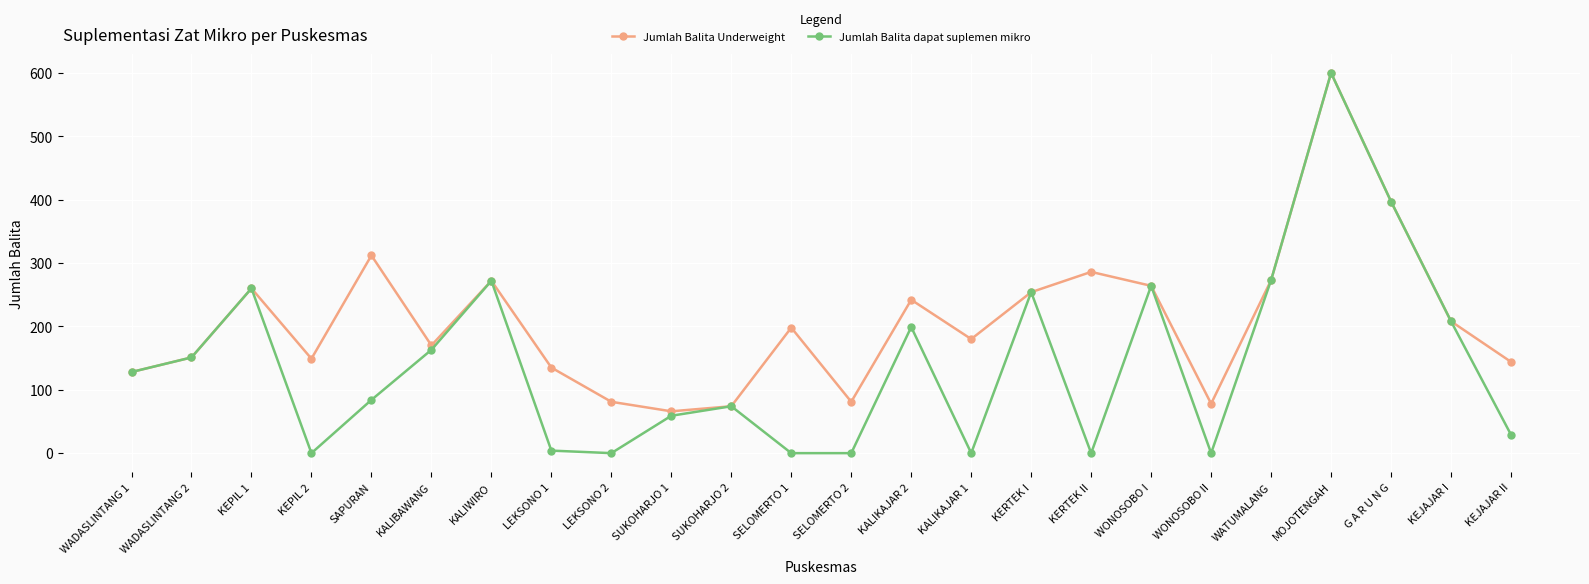

At which category is the sum across all series the highest?

MOJOTENGAH